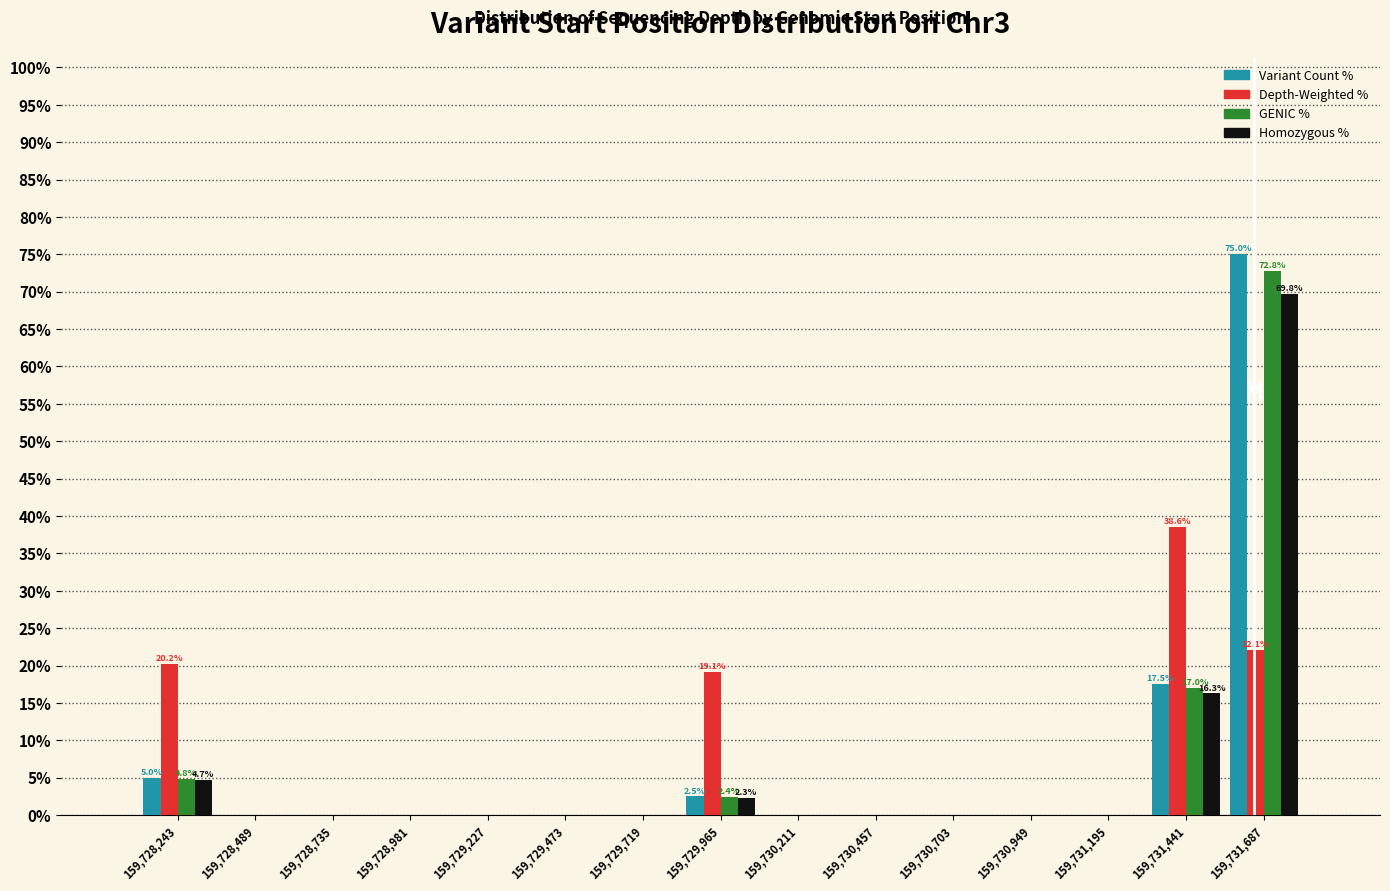

In the GENIC % series, which range on the x-axis has the tallest bar?

159731550 to 159731800